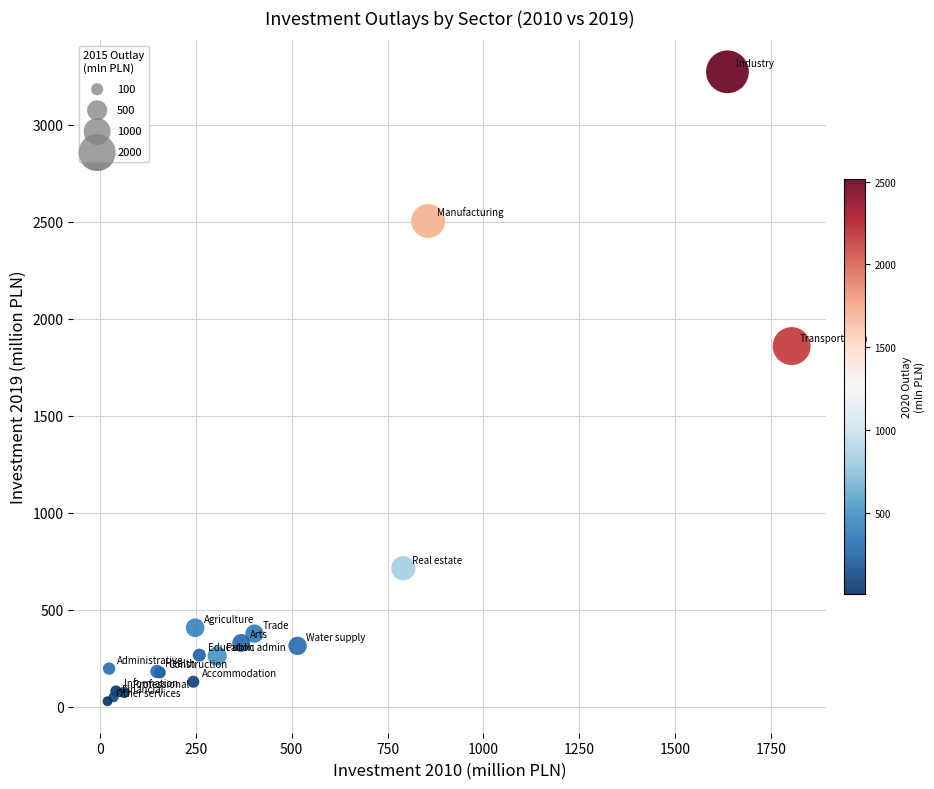

What Y value in the scatter plot is closest to 1649?

1858.4